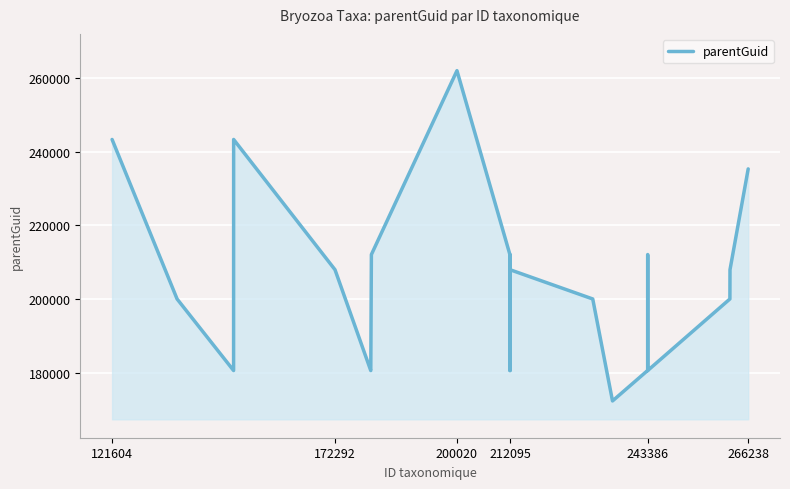

What is the difference between the maximum and minimum values?

89808